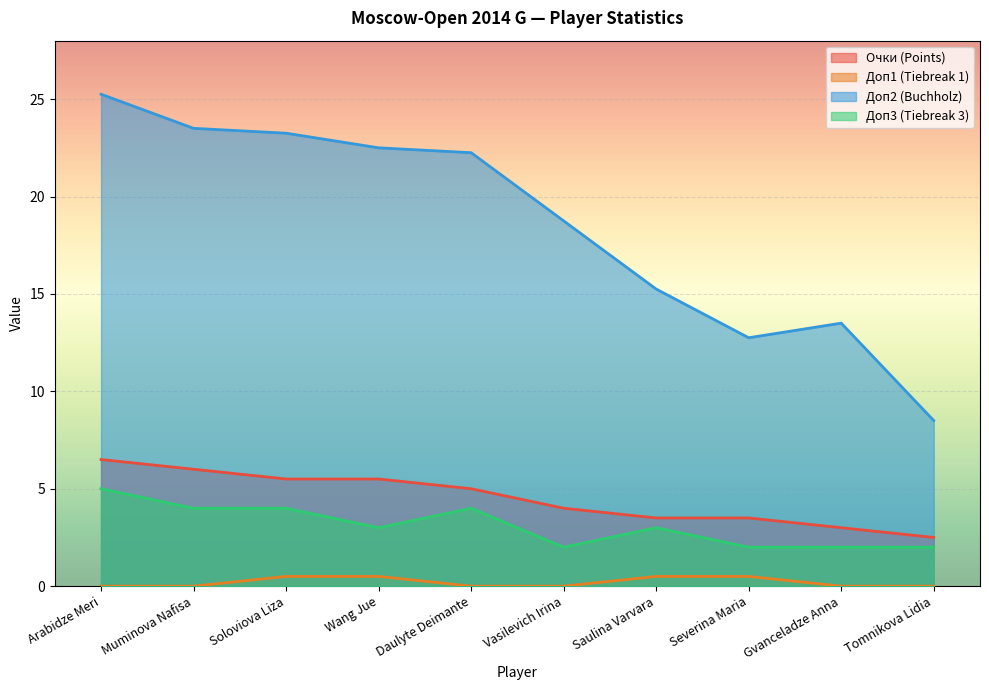

At which category does the chart reach its peak across all series?

Arabidze Meri